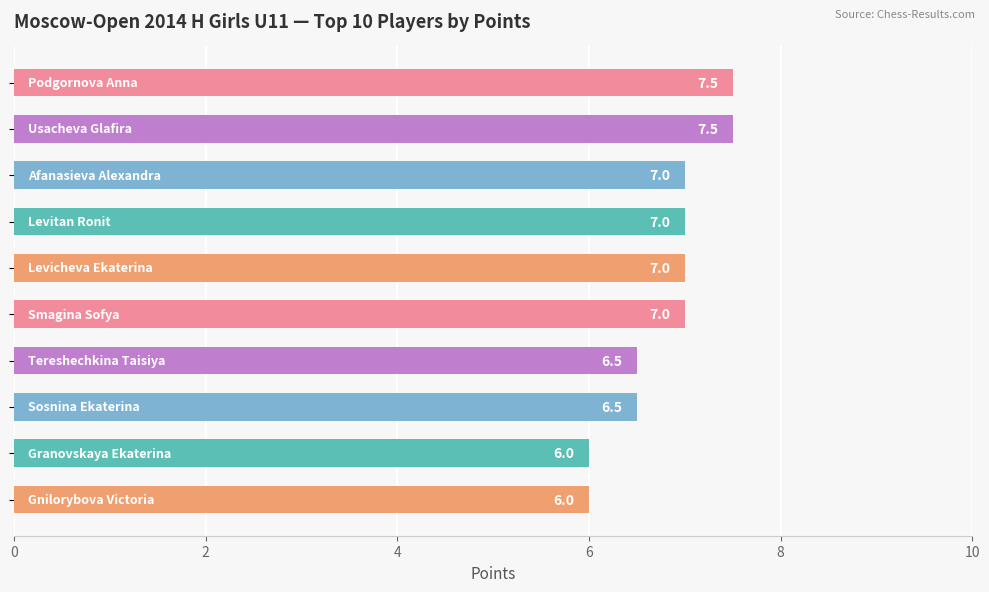

Count the values in the range 6 to 7.

8